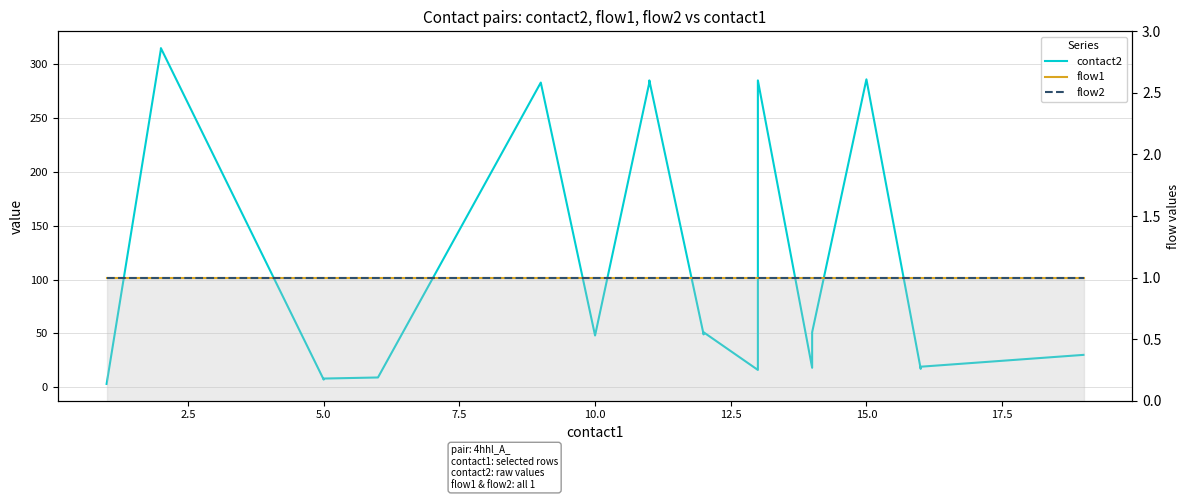

What are all the series names shown in the legend?

contact2, flow1, flow2